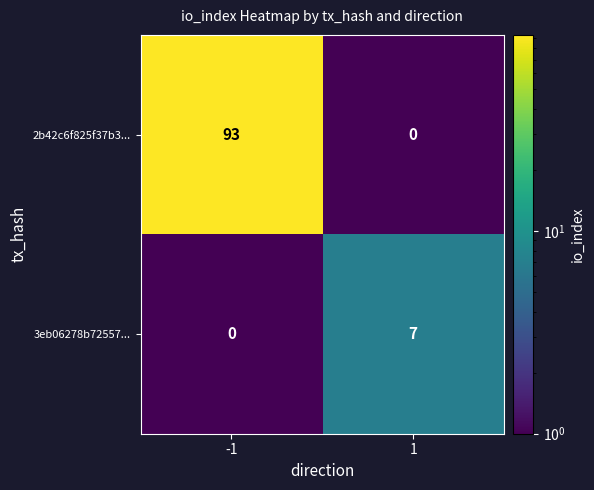

What is the total value across all series at -1?

93